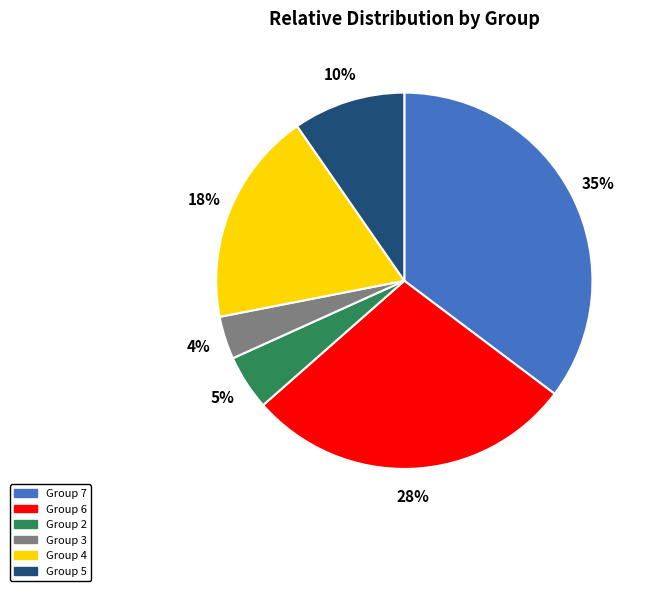

Is there any slice that represents more than half of the pie?

No